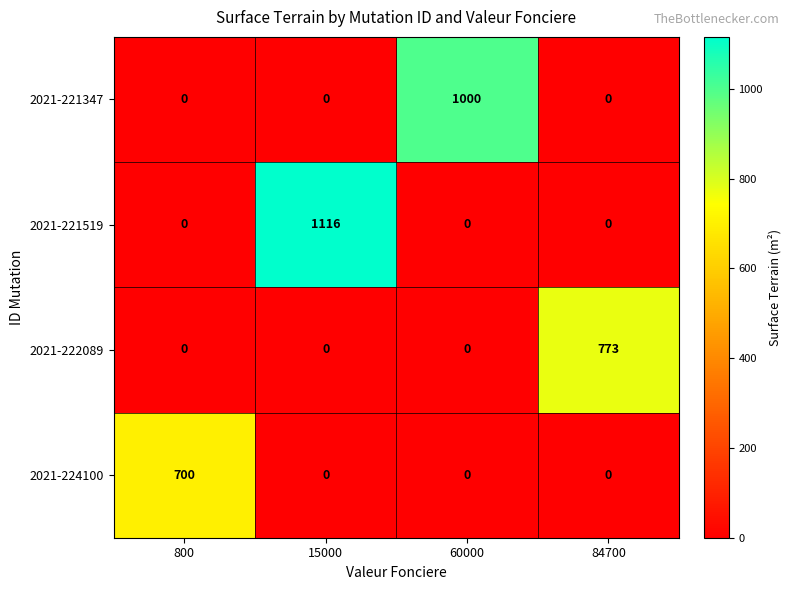

Which series has the largest total across all categories?

2021-221519